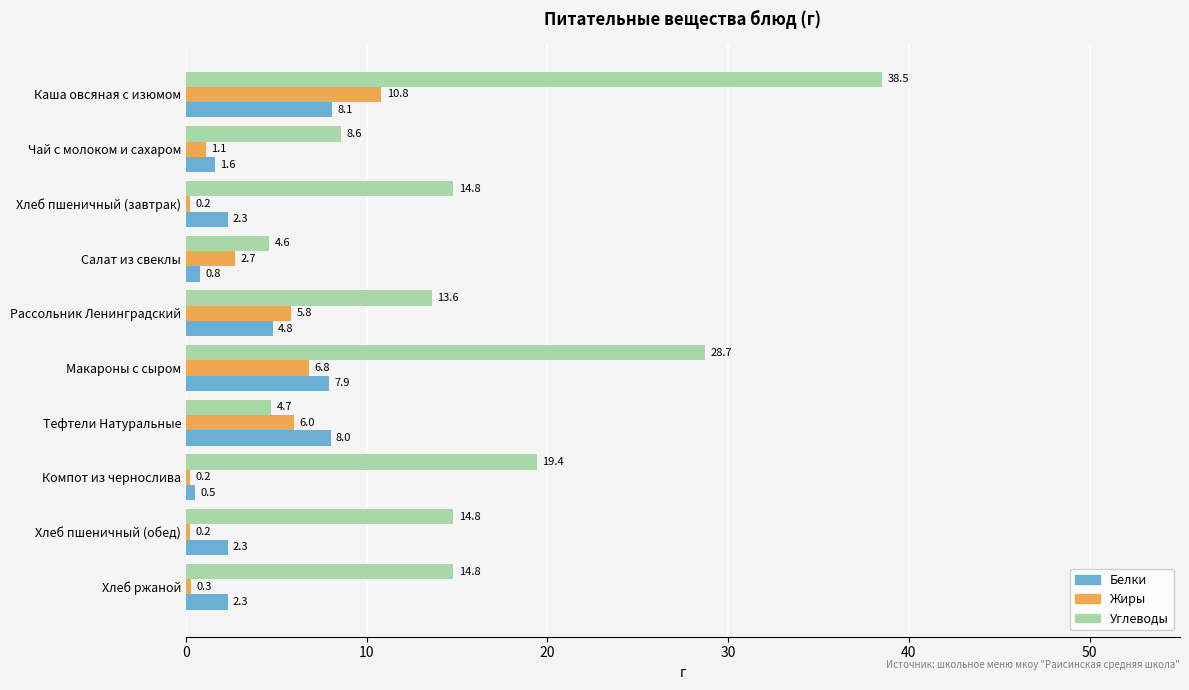

What is the total value across all series at Рассольник Ленинградский?

24.2